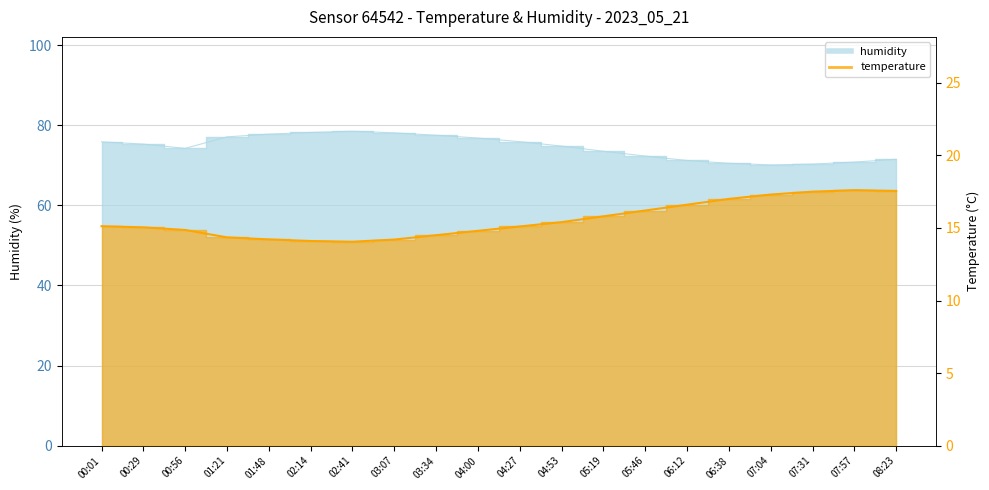

What is the label of the 10th point from the right?

04:27